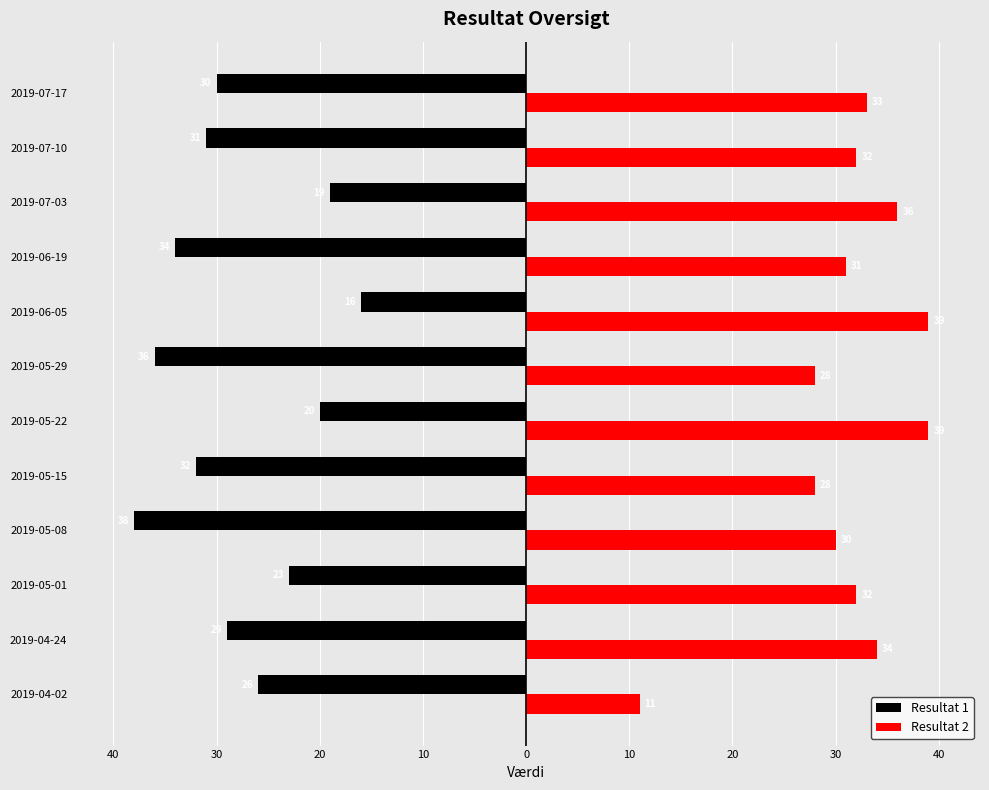

What is the minimum value for Resultat 1?

-38